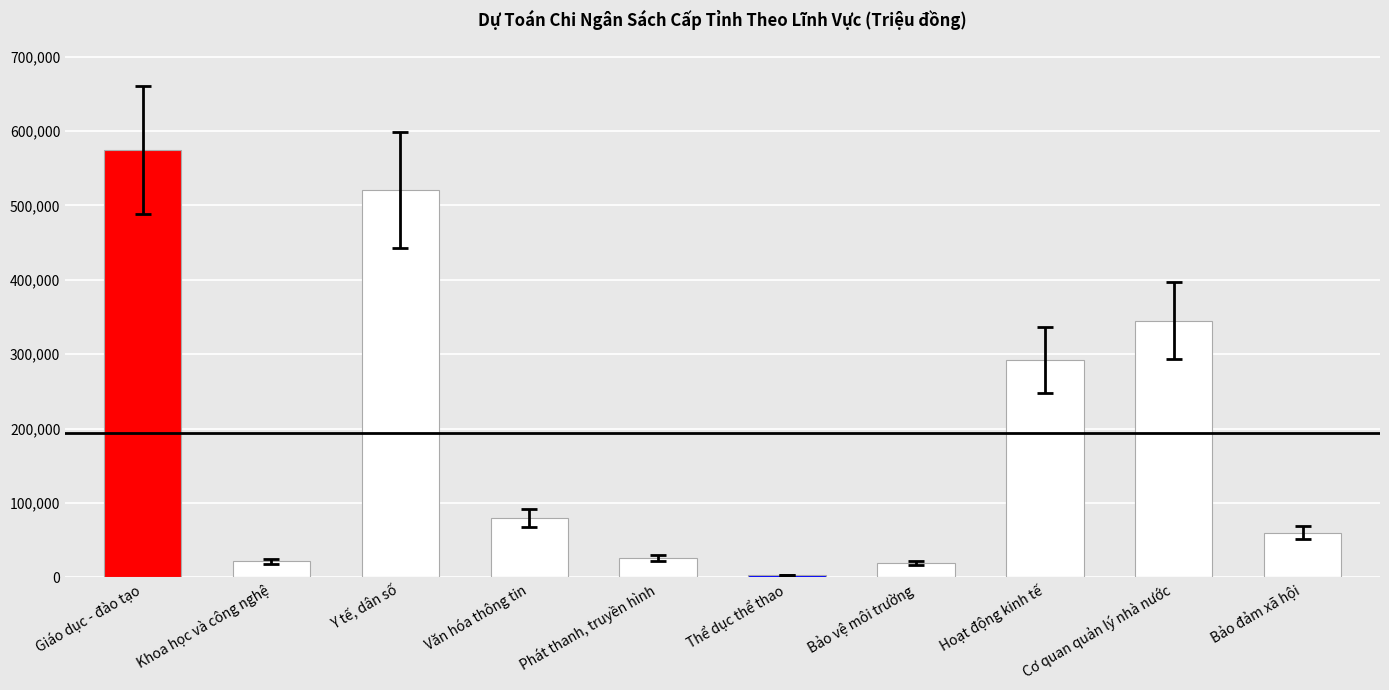

What is the difference between the second highest and second lowest values?

501065